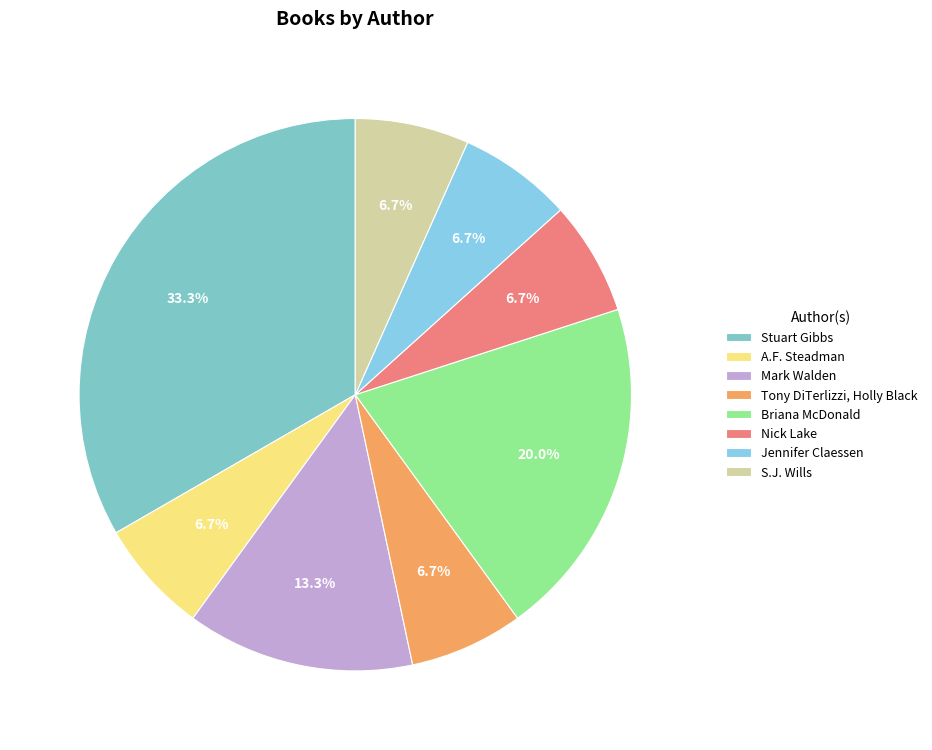

To the nearest percent, what is the combined percentage of Tony DiTerlizzi, Holly Black and Stuart Gibbs?

40%